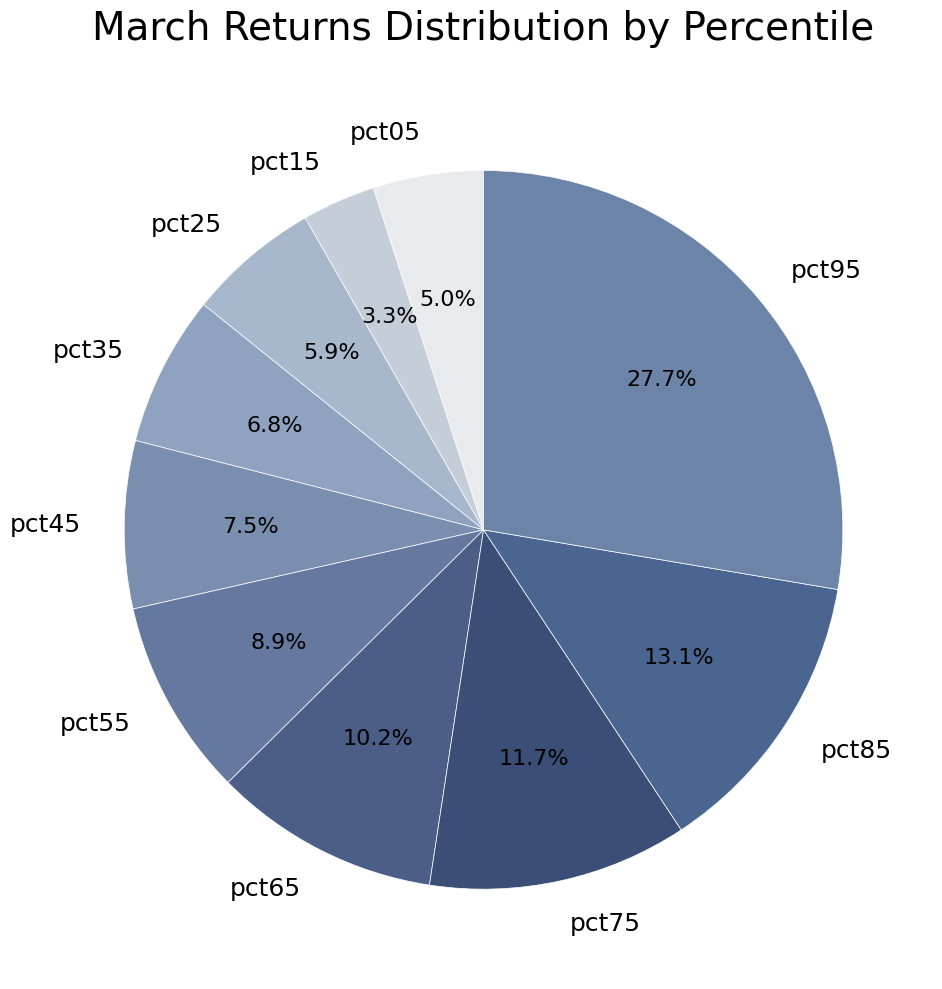

What is the largest slice in the pie chart?

pct95